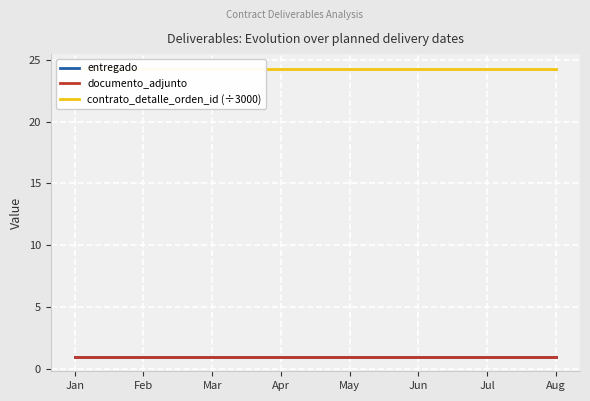

The value of contrato_detalle_orden_id (÷3000) at Jul is 38.1. True or false?

False